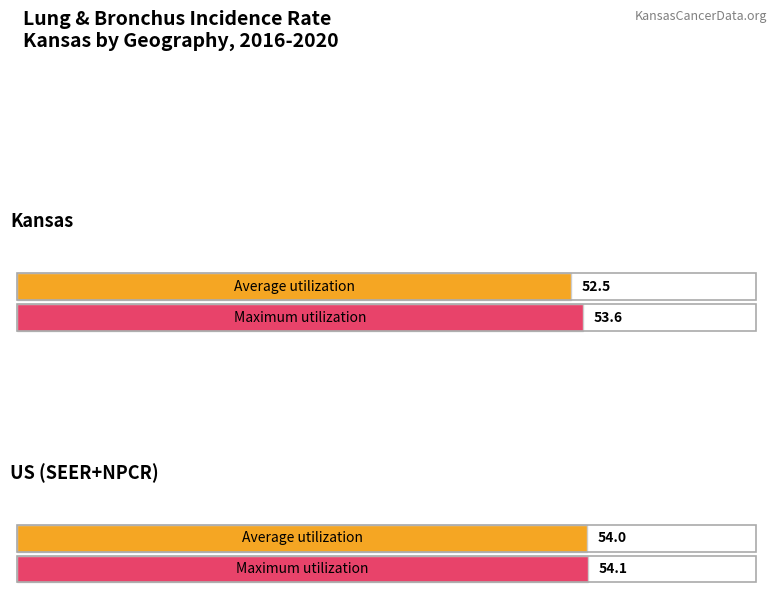

What is the difference between the maximum and minimum values in the Maximum utilization series?

0.5